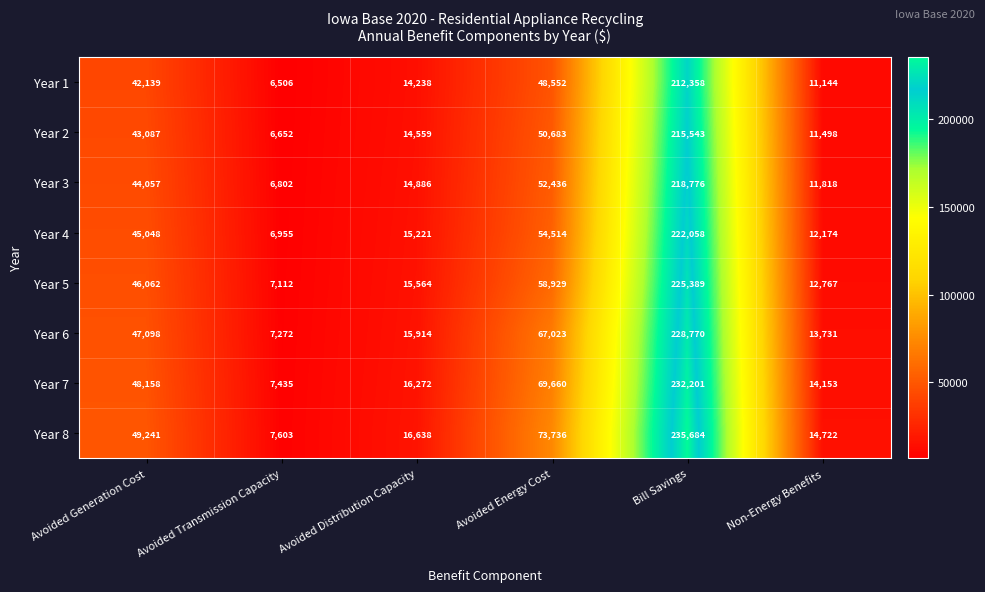

Which label corresponds to the smallest value in the chart?

Avoided Transmission Capacity